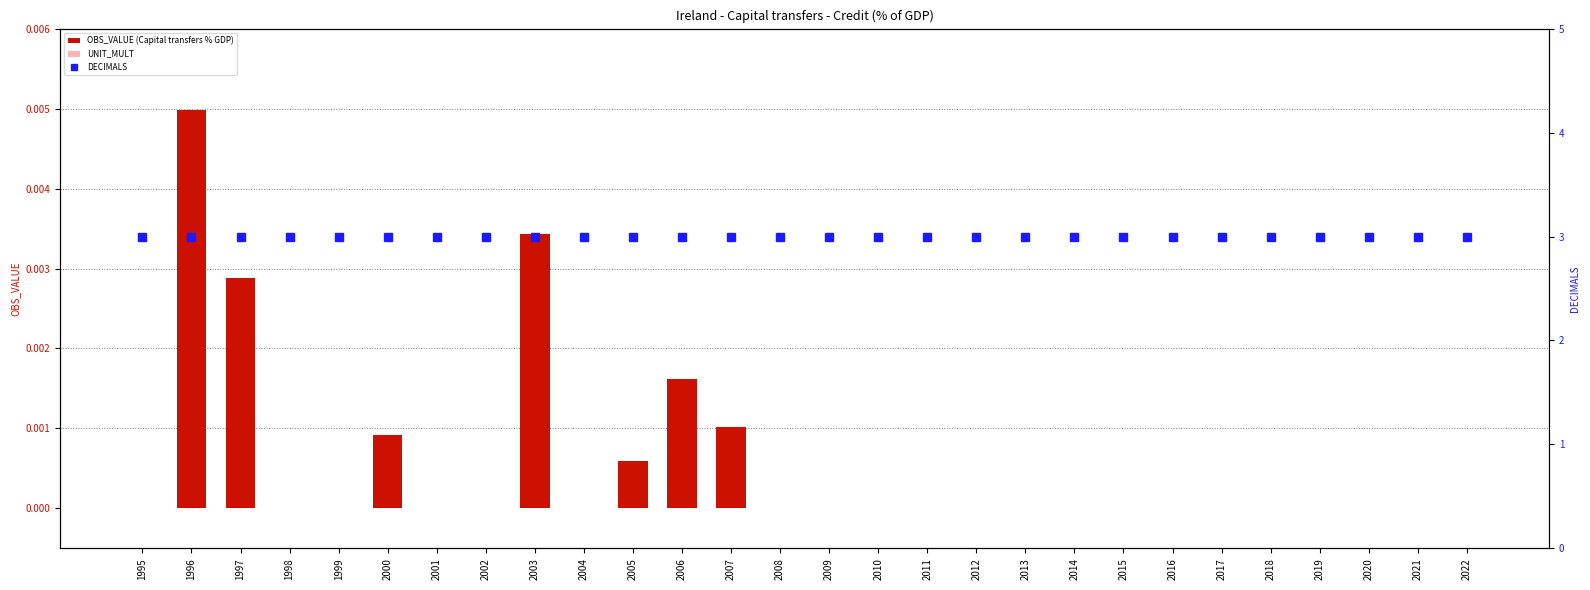

Rank the series by their maximum value, from lowest to highest.

UNIT_MULT, OBS_VALUE (Capital transfers % GDP), DECIMALS